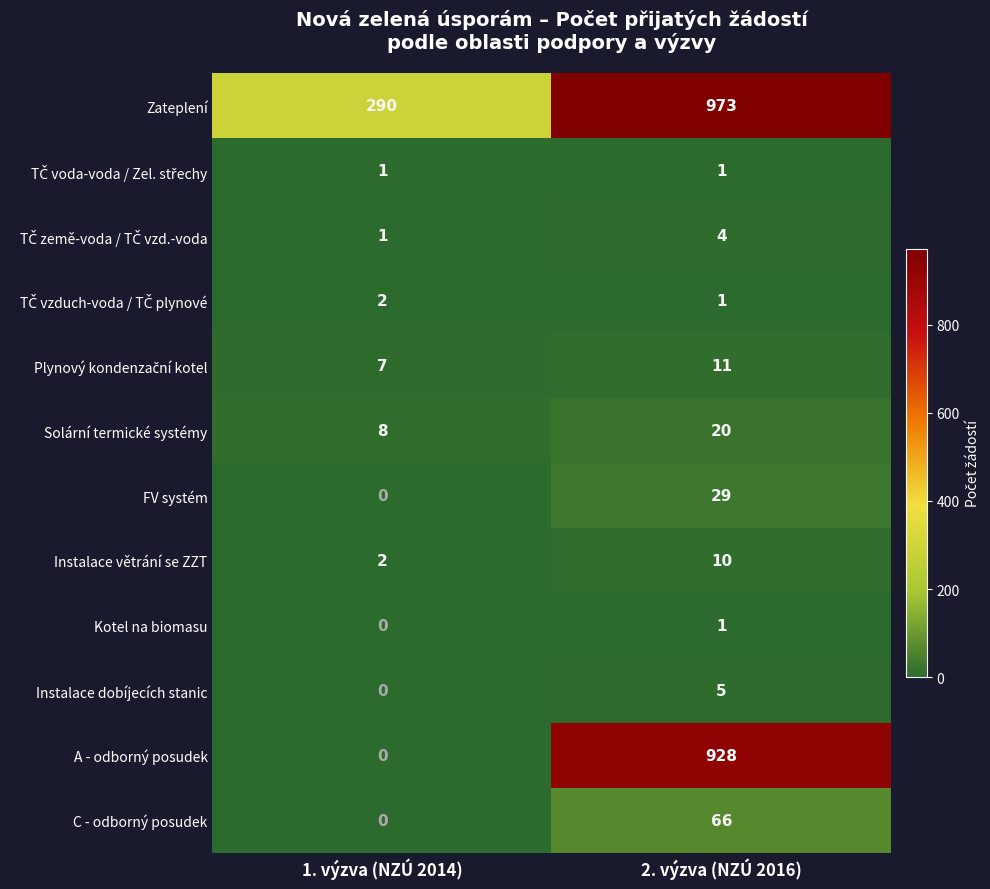

What is the sum of all C - odborný posudek values?

66